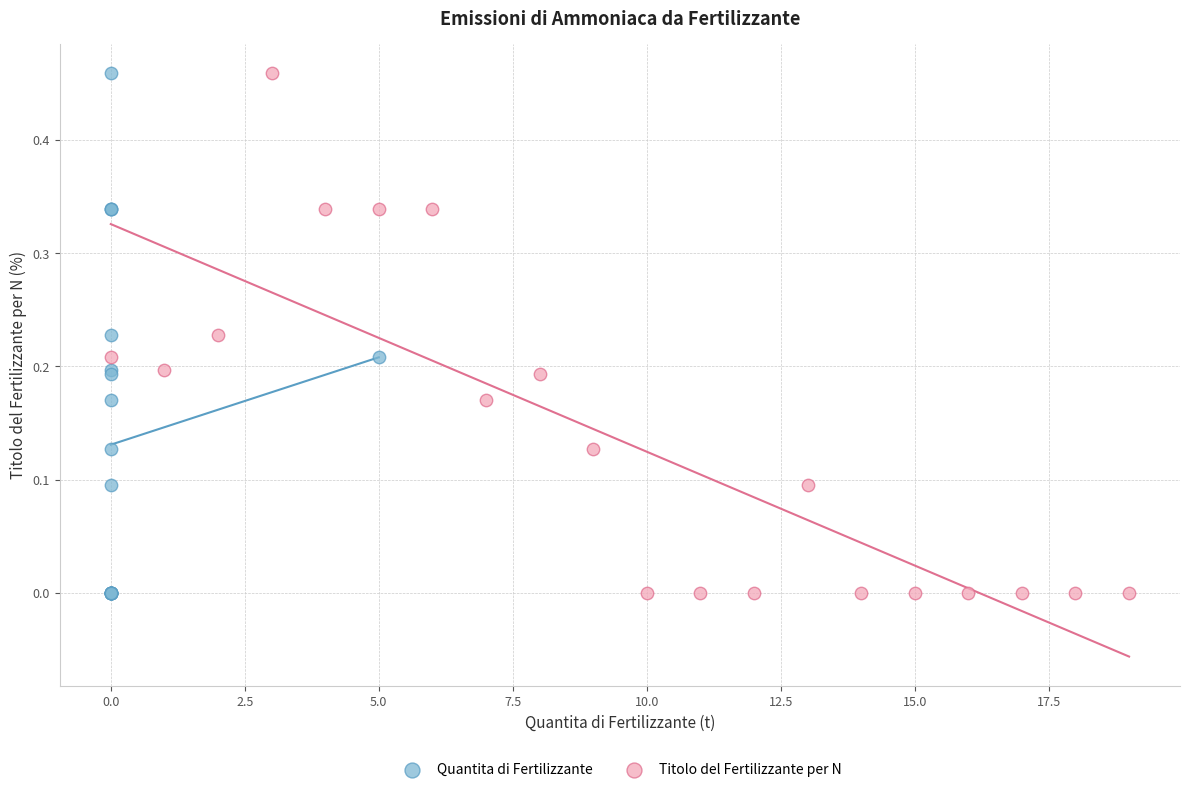

What are all the series names shown in the legend?

Quantita di Fertilizzante, Titolo del Fertilizzante per N